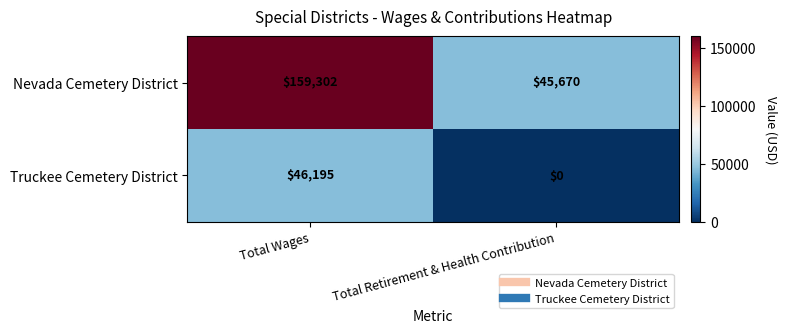

Reading right to left, transcribe all the data shown in this chart.

Nevada Cemetery District: 45670	159302
Truckee Cemetery District: 0	46195